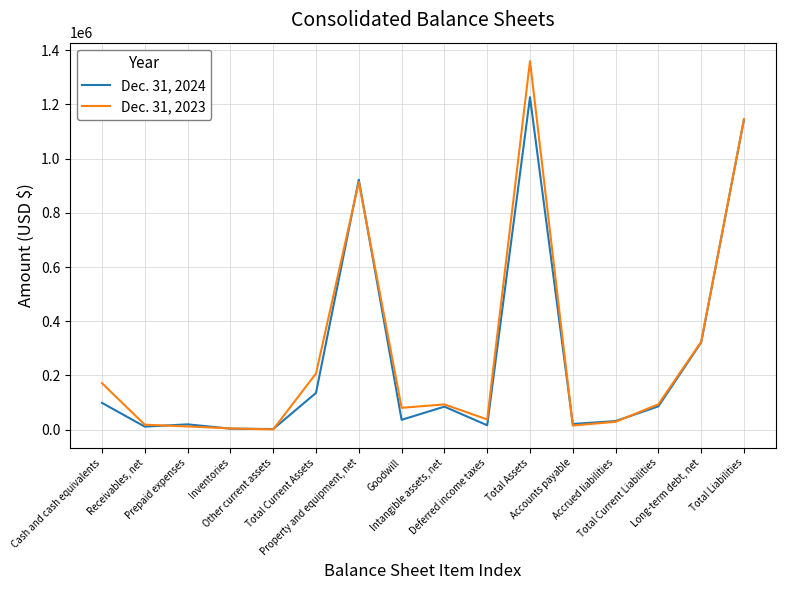

At which label does Dec. 31, 2023 first exceed 93207?

Cash and cash equivalents